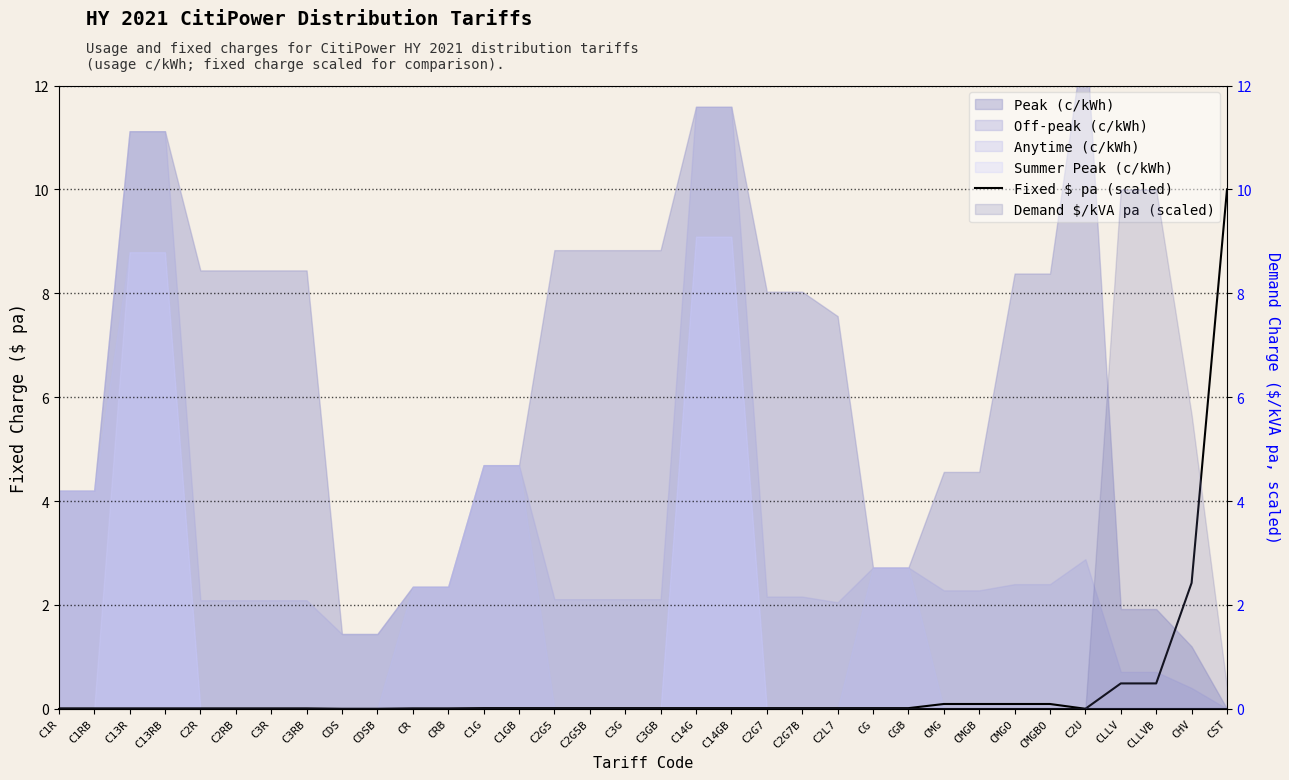

How many lines are shown in the chart?

1